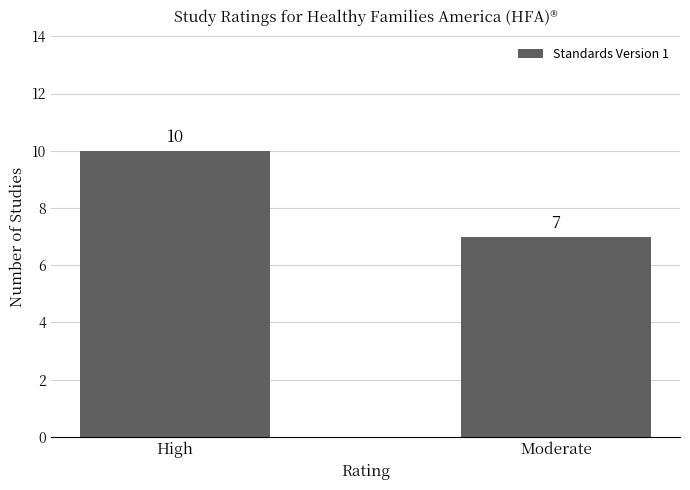

What is the approximate value at Moderate?

7